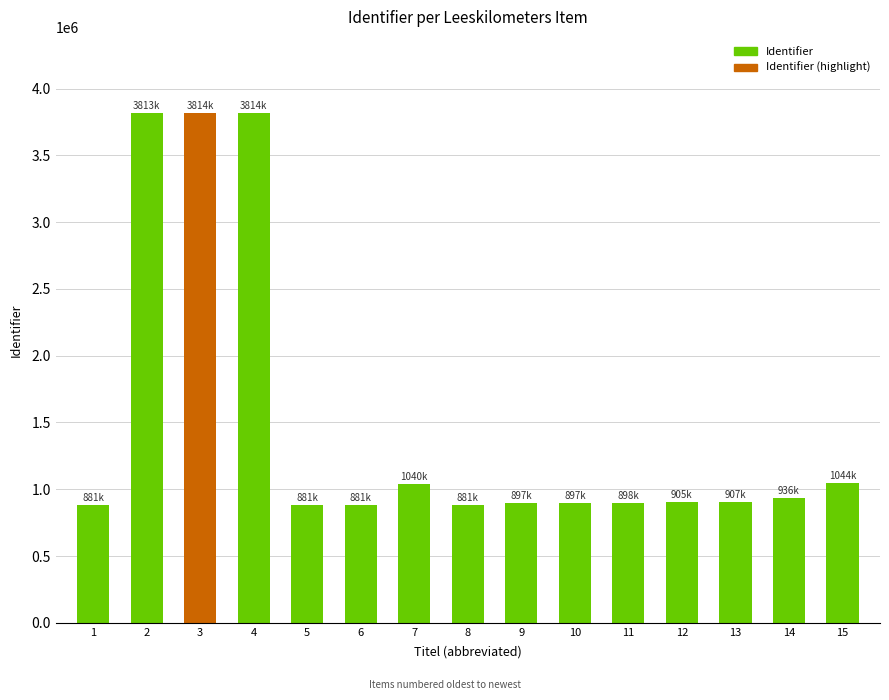

What is the ratio of the value at 10 to the value at 15?

0.9